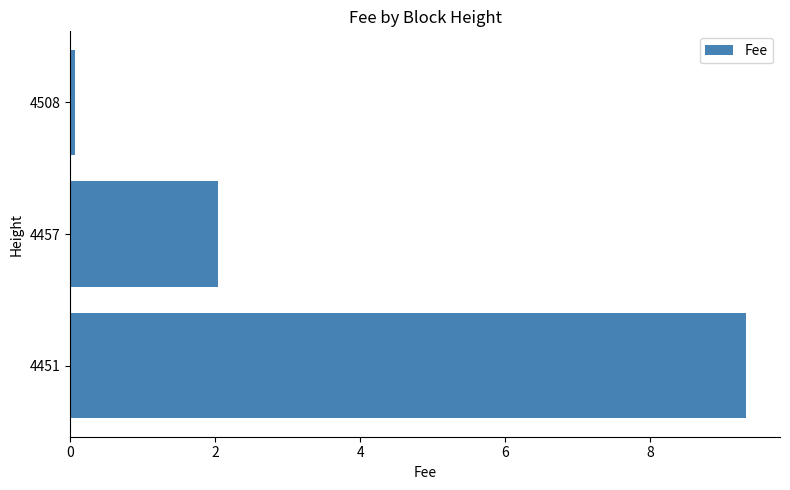

How many values are below 2?

1